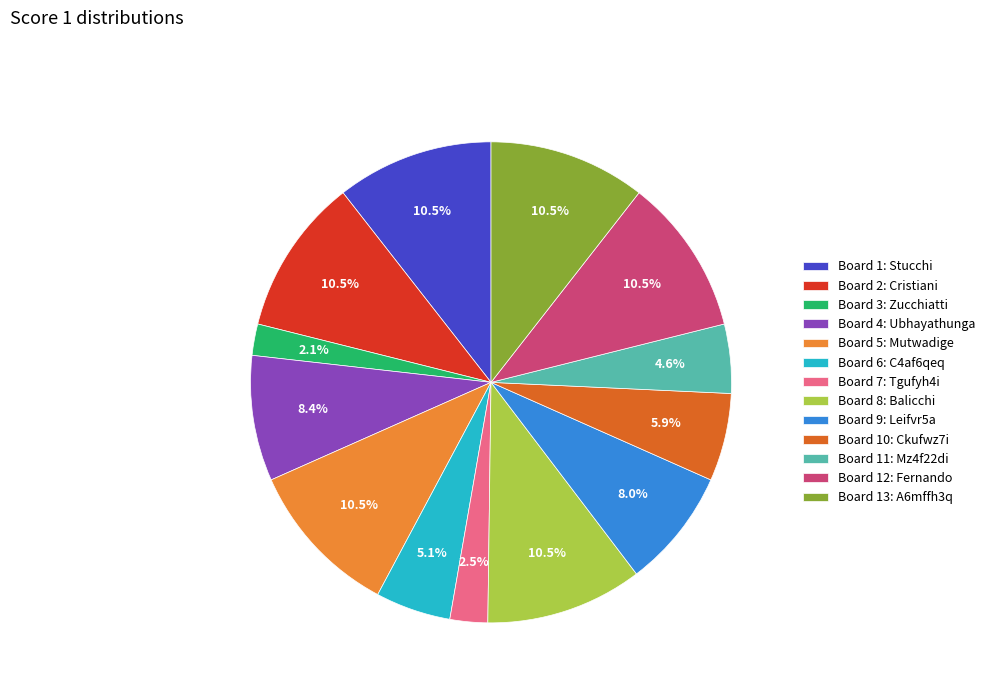

Does Board 13: A6mffh3q represent more than half of the total?

No